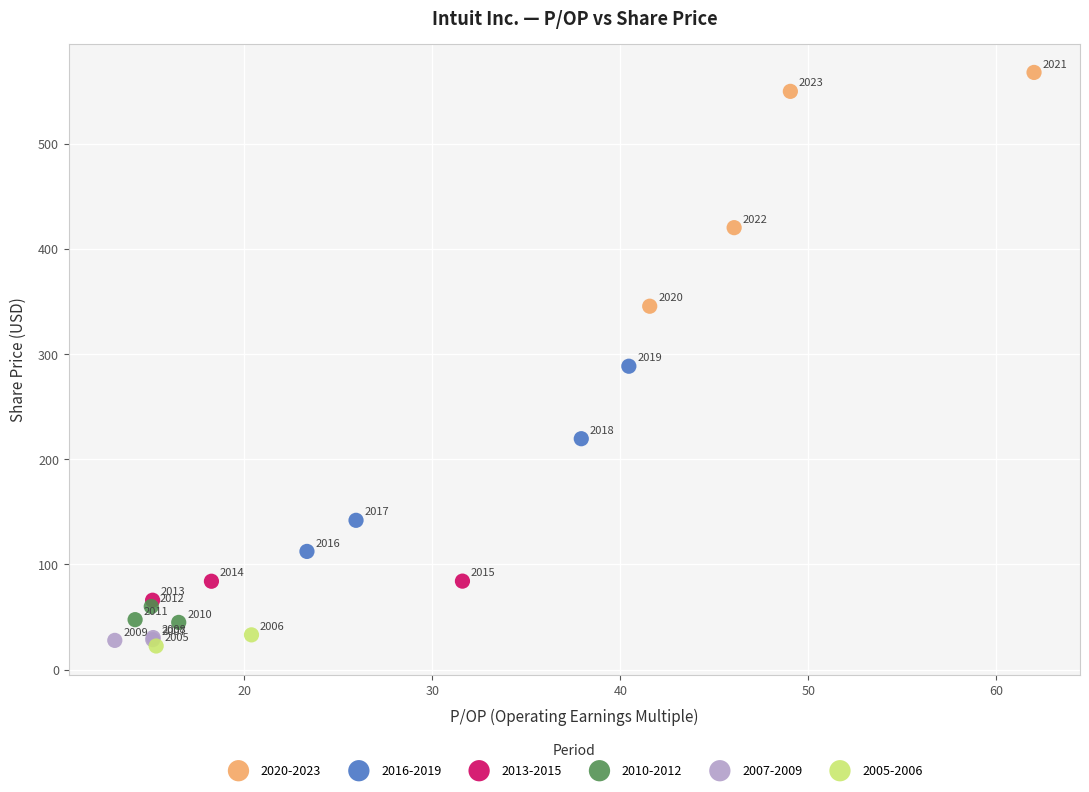

What are all the series names shown in the legend?

2020-2023, 2016-2019, 2013-2015, 2010-2012, 2007-2009, 2005-2006